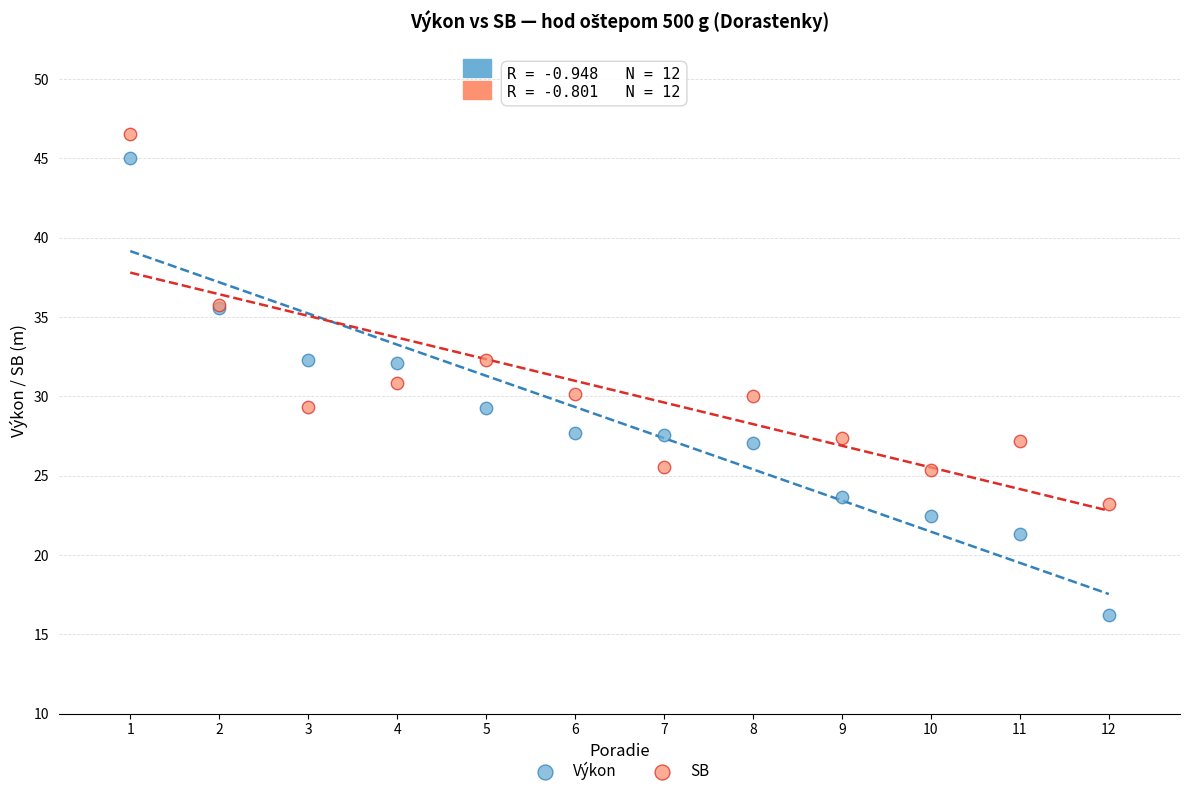

Which series contains the lowest Y value?

Výkon